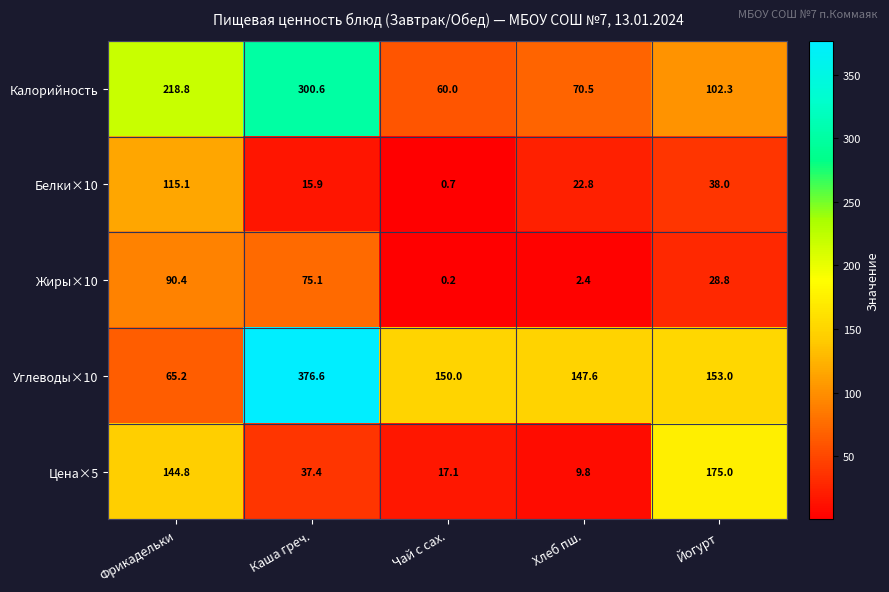

Reading left to right, transcribe all the data shown in this chart.

Калорийность: Фрикадельки=218.8	Каша греч.=300.6	Чай с сах.=60.0	Хлеб пш.=70.5	Йогурт=102.3
Белки×10: Фрикадельки=115.1	Каша греч.=15.9	Чай с сах.=0.7	Хлеб пш.=22.8	Йогурт=38.0
Жиры×10: Фрикадельки=90.4	Каша греч.=75.1	Чай с сах.=0.2	Хлеб пш.=2.4	Йогурт=28.8
Углеводы×10: Фрикадельки=65.2	Каша греч.=376.6	Чай с сах.=150.0	Хлеб пш.=147.6	Йогурт=153.0
Цена×5: Фрикадельки=144.8	Каша греч.=37.4	Чай с сах.=17.1	Хлеб пш.=9.8	Йогурт=175.0